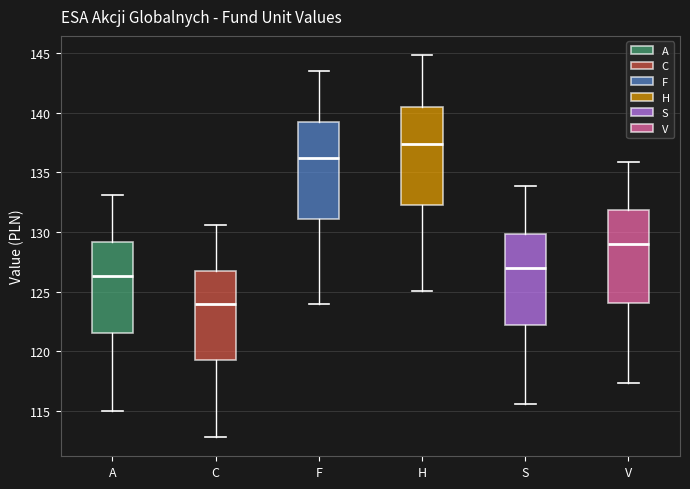

Where does the upper whisker of the box for C end on the y-axis? The values are not printed on the chart, so give them approximately, as read against the axis.

130.5